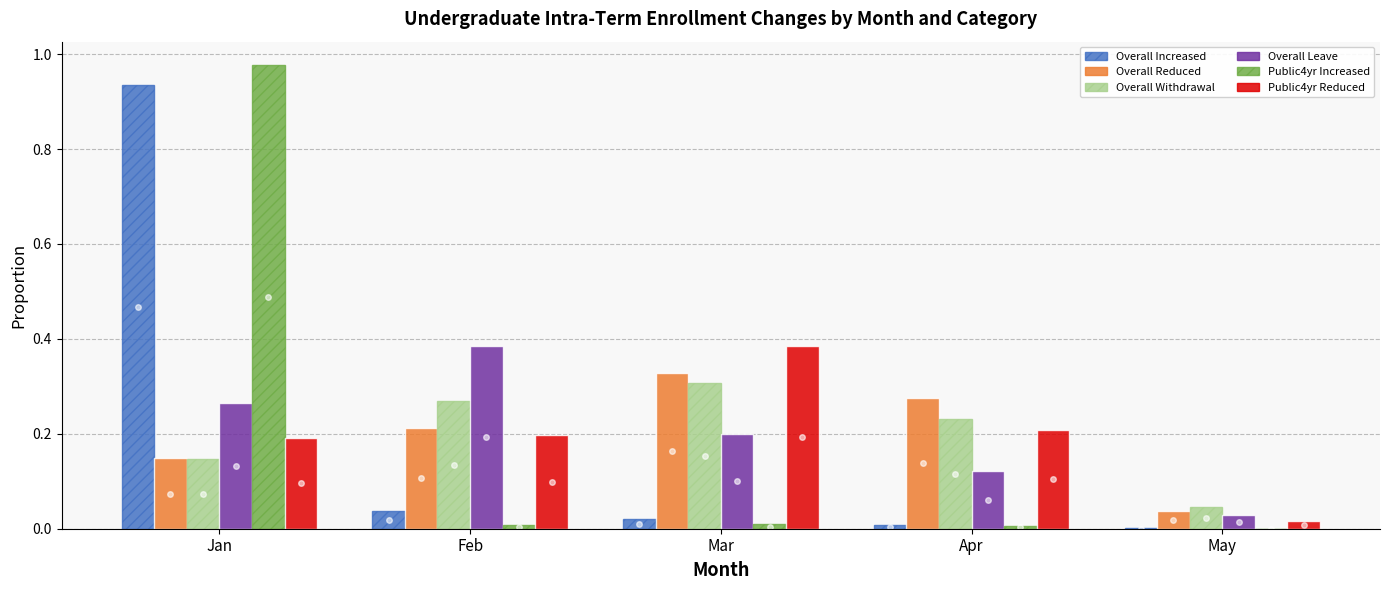

Which series changed the most between Mar and Apr?

Public4yr Reduced